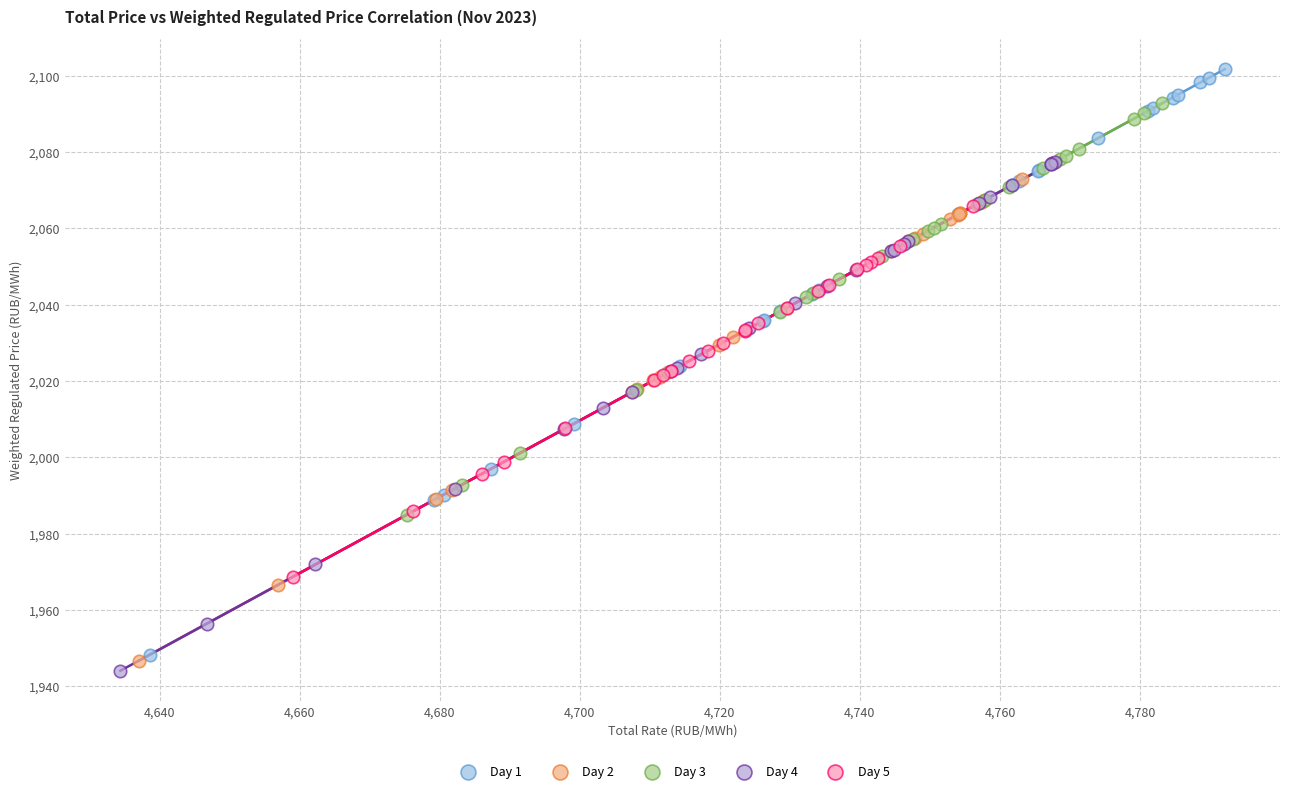

What are all the series names shown in the legend?

Day 1, Day 2, Day 3, Day 4, Day 5